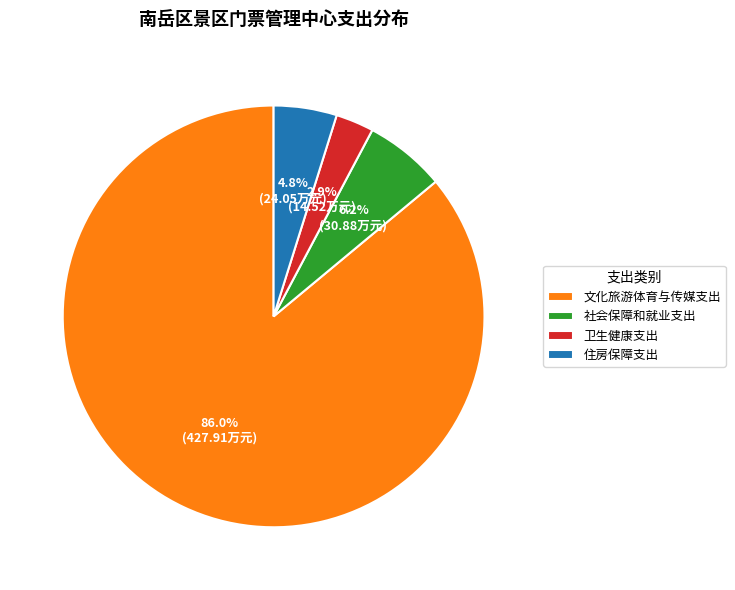

Rank the categories by value from lowest to highest.

卫生健康支出, 住房保障支出, 社会保障和就业支出, 文化旅游体育与传媒支出